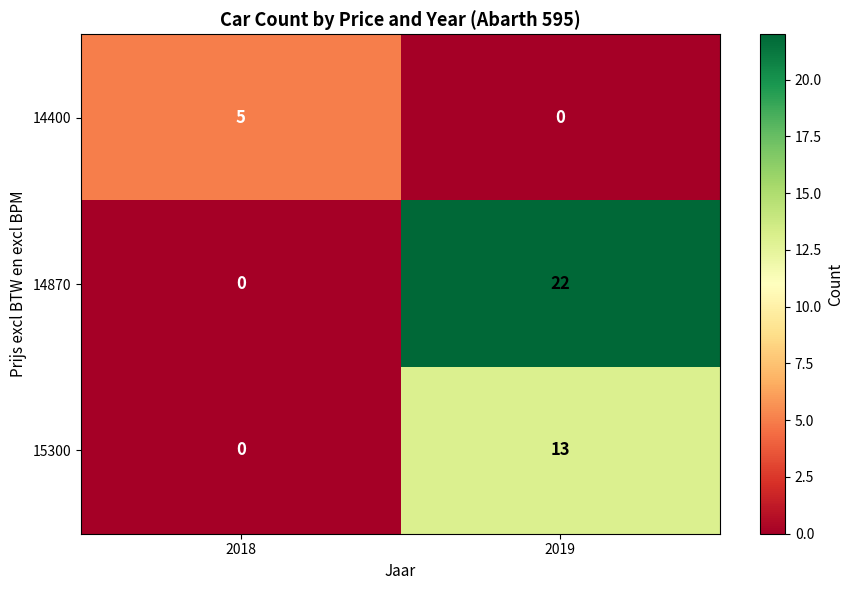

What is the greatest value displayed?

22